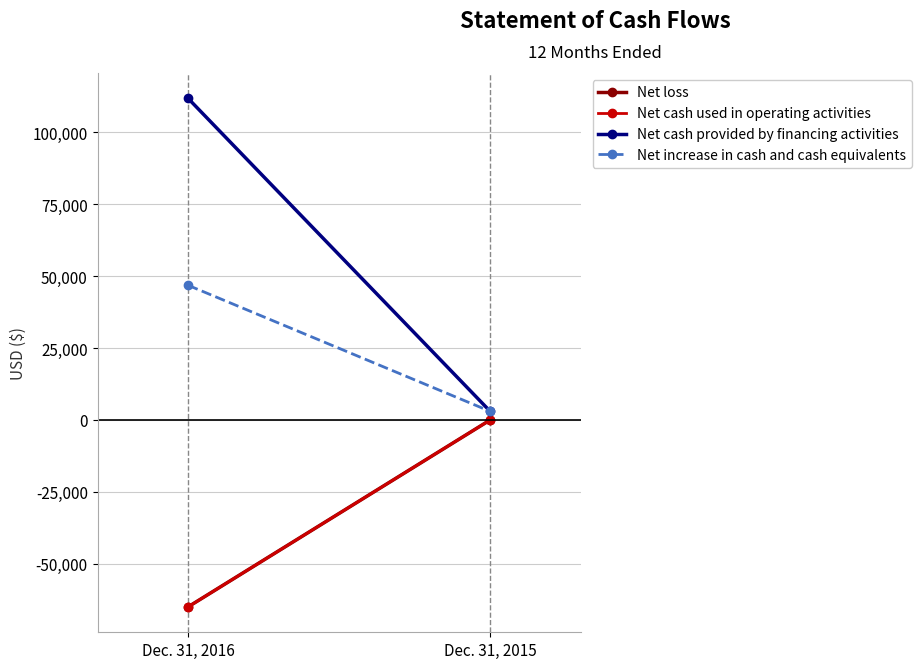

Which series has the largest total across all categories?

Net cash provided by financing activities